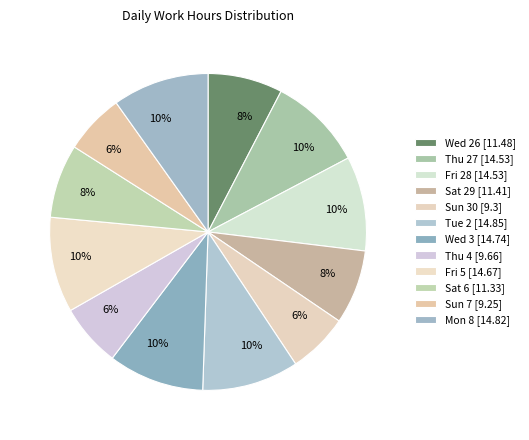

How many slices are in this pie chart?

12